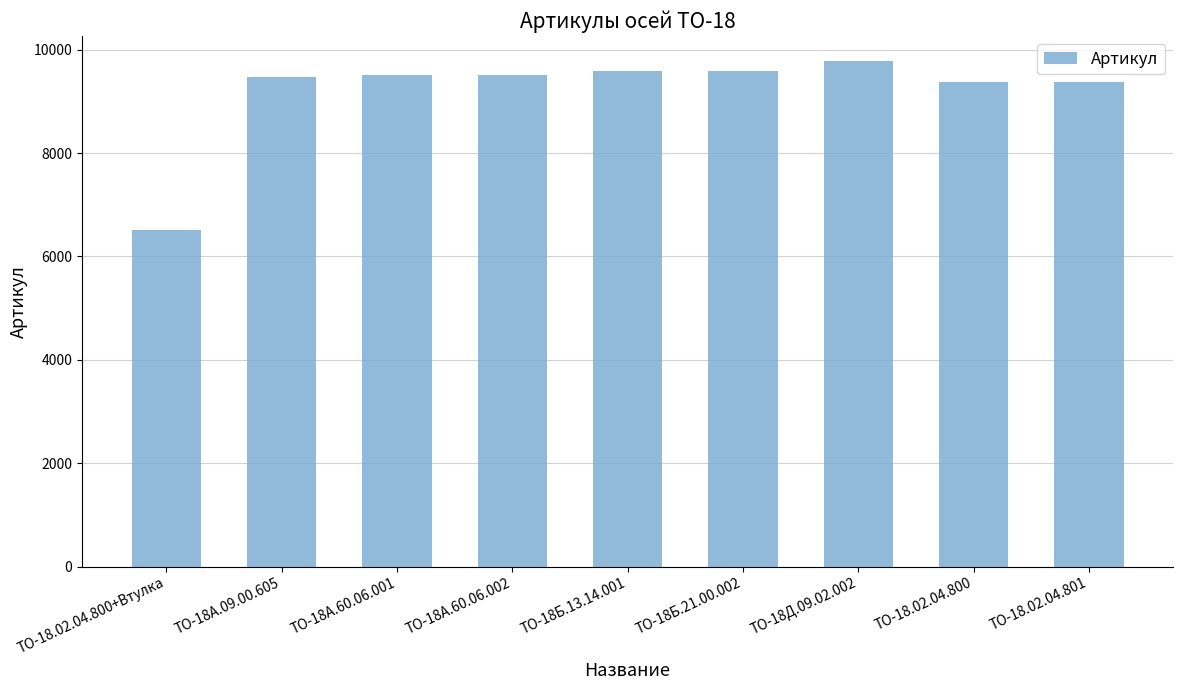

How many distinct data groups are displayed?

1